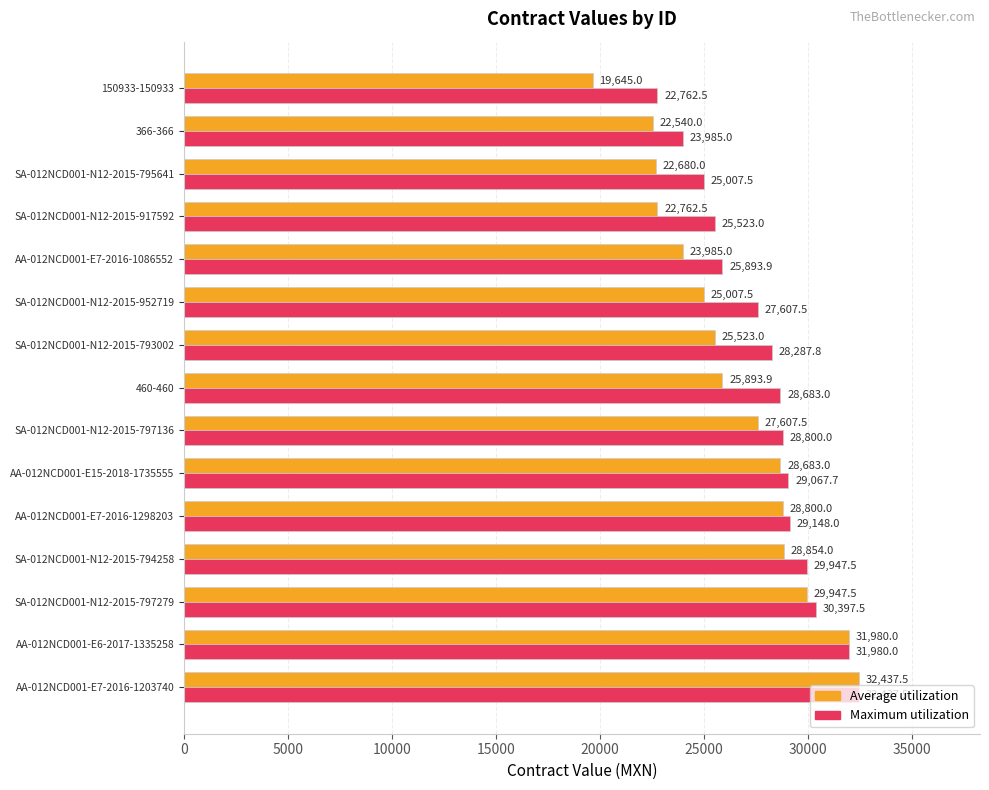

What is the average value of the Average utilization series?

26423.1